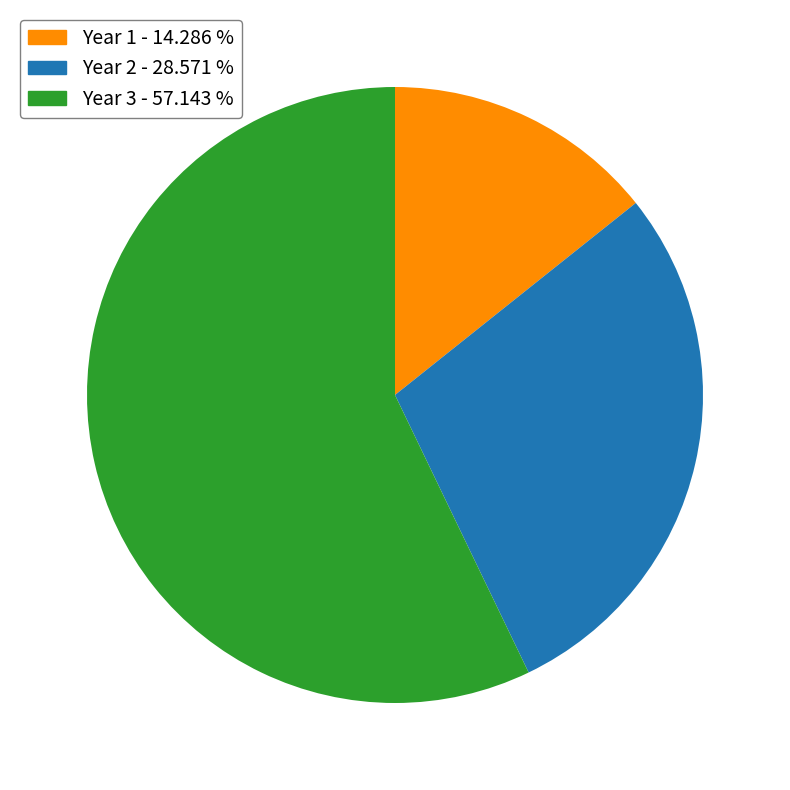

Approximately how many times larger is the value at Year 2 compared to Year 1?

2.0